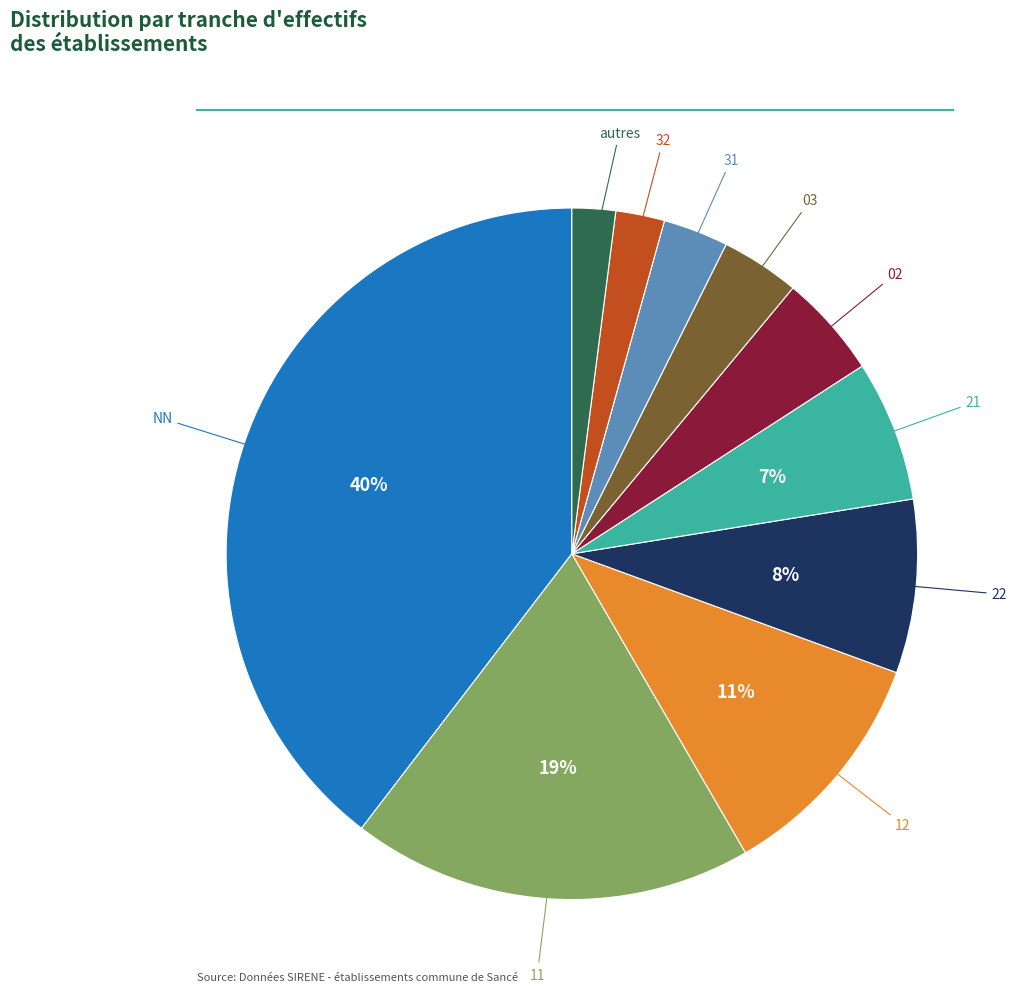

Is there a majority slice in this chart?

No